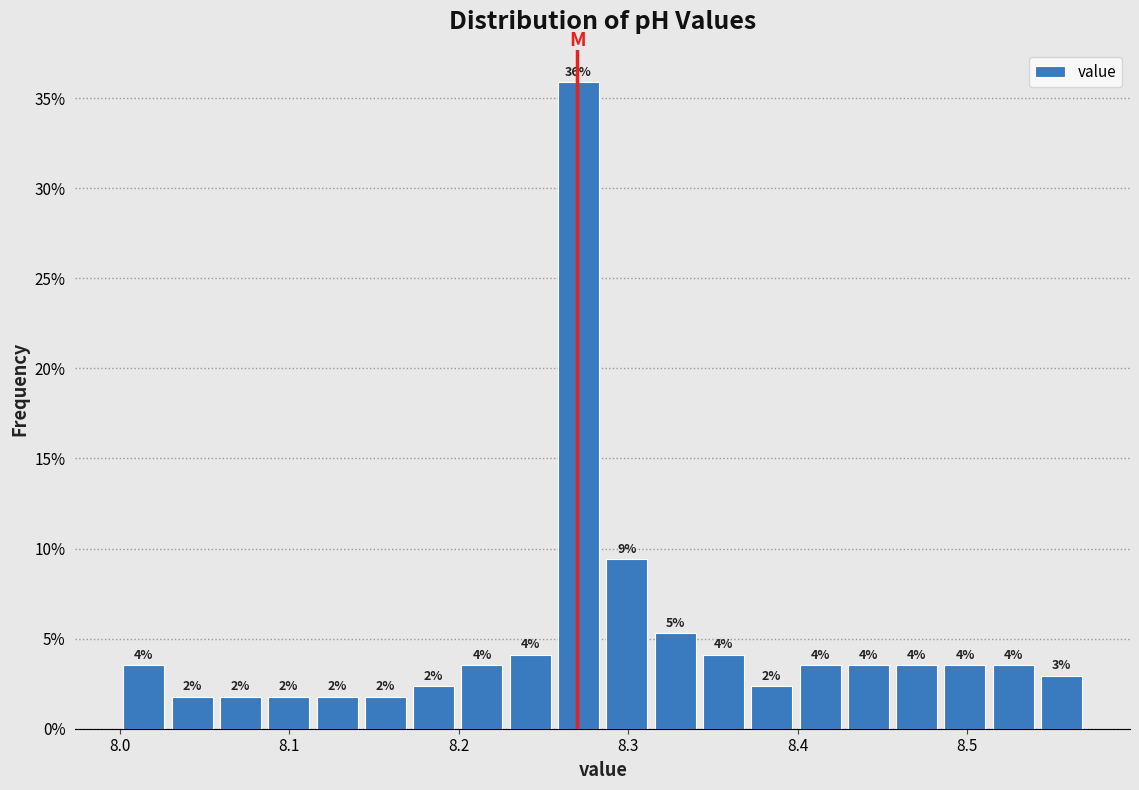

Read against the x-axis, roughly where is the centre of the tallest bar?

8.27